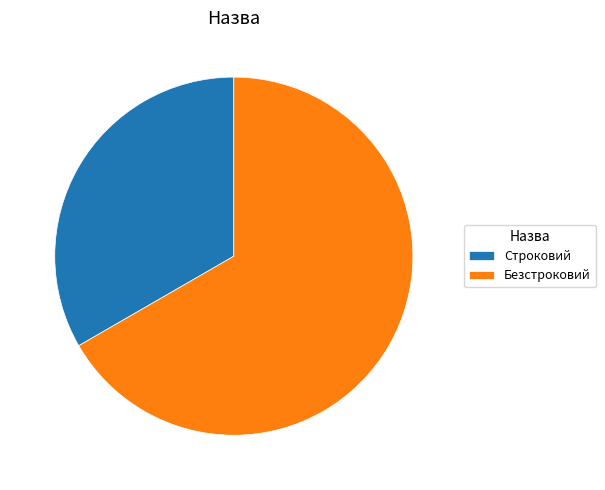

Combined, do Безстроковий and Строковий account for over 50%?

Yes